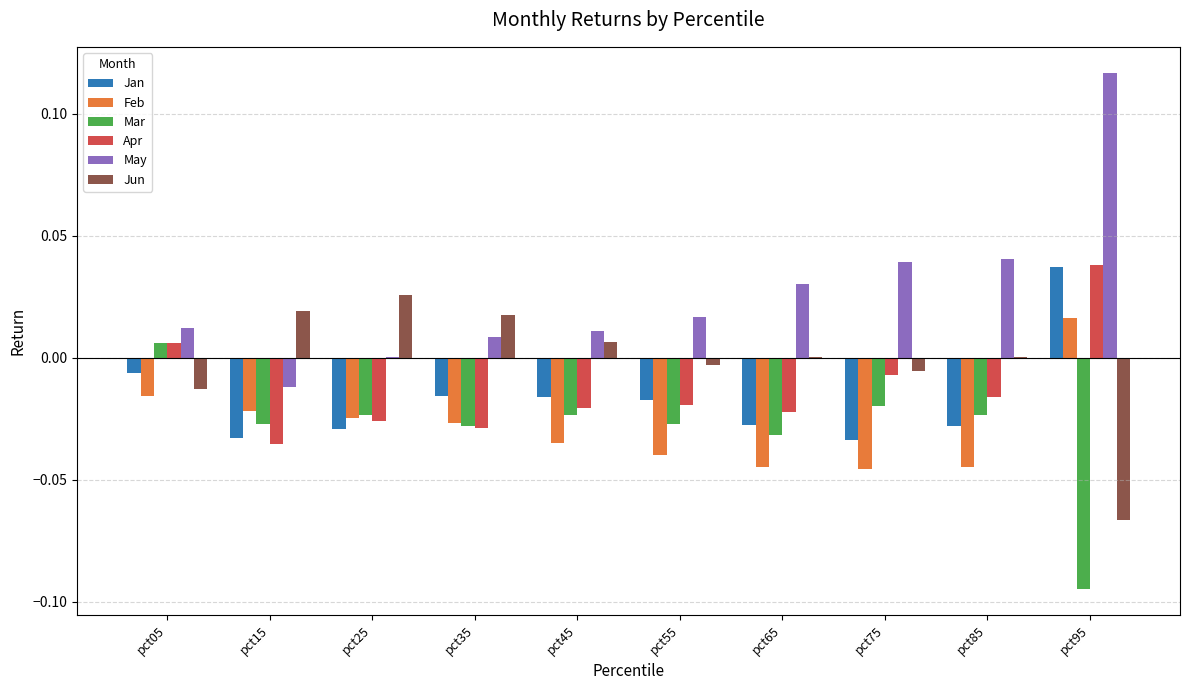

Which series has the largest total across all categories?

May